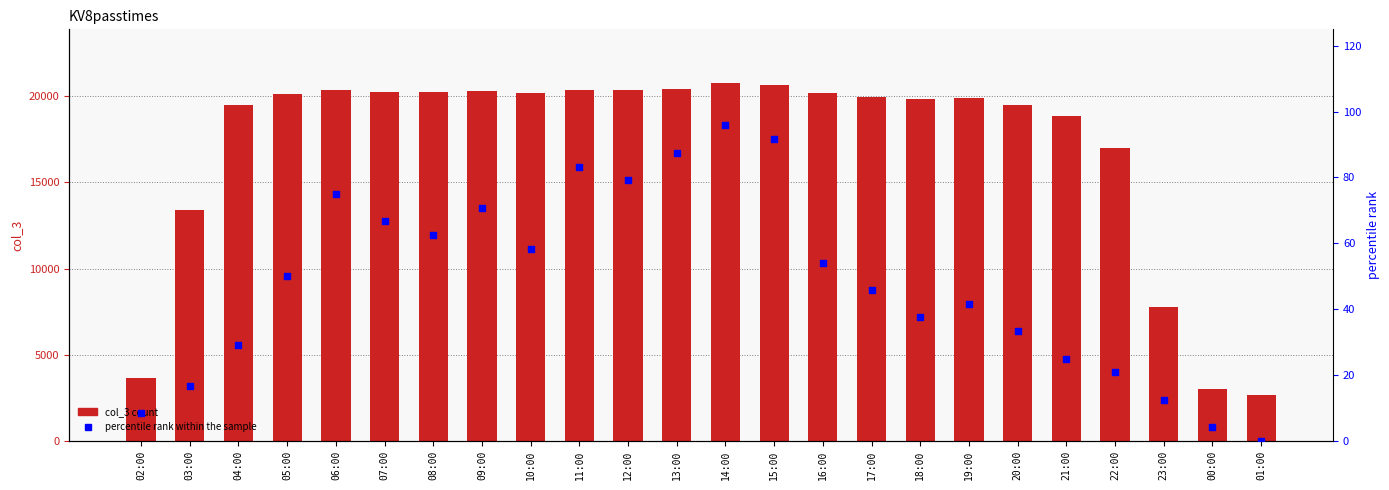

What are all the series names shown in the legend?

col_3 count, percentile rank within the sample